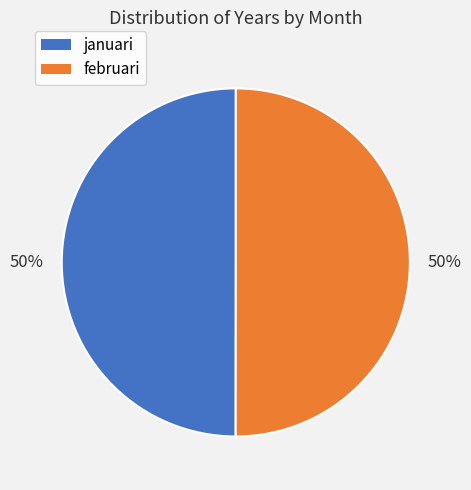

To the nearest percent, what is the average slice percentage?

50%